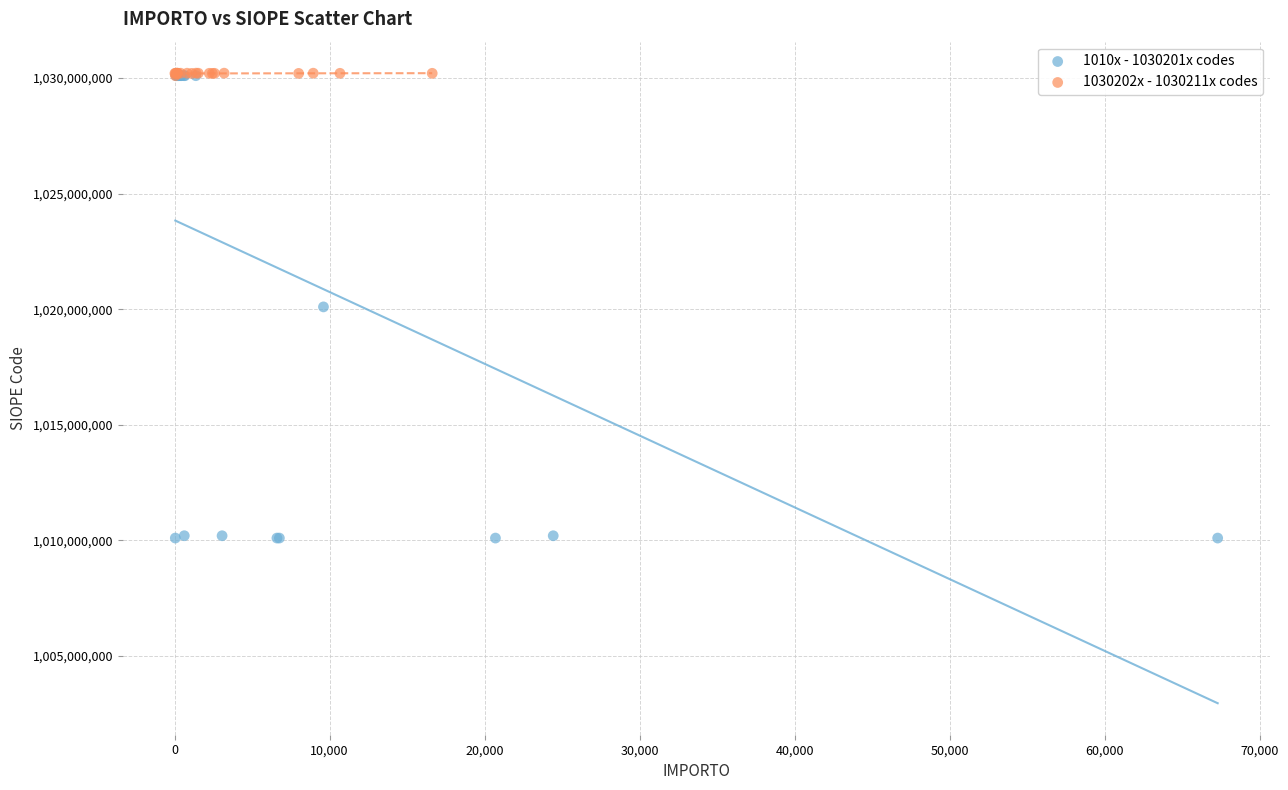

Which series reaches the minimum Y coordinate?

1010x - 1030201x codes